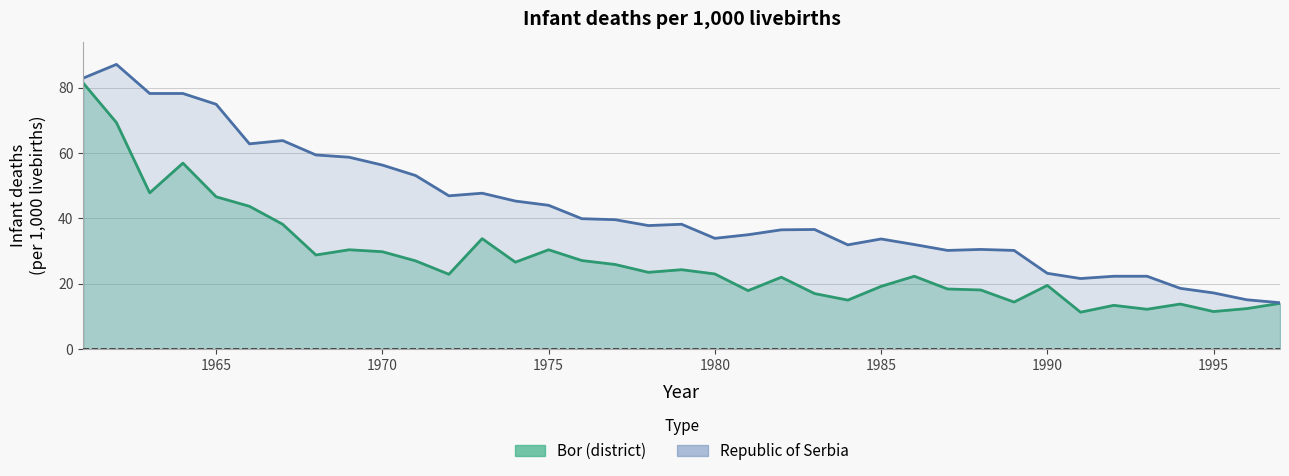

How many distinct data groups are displayed?

2